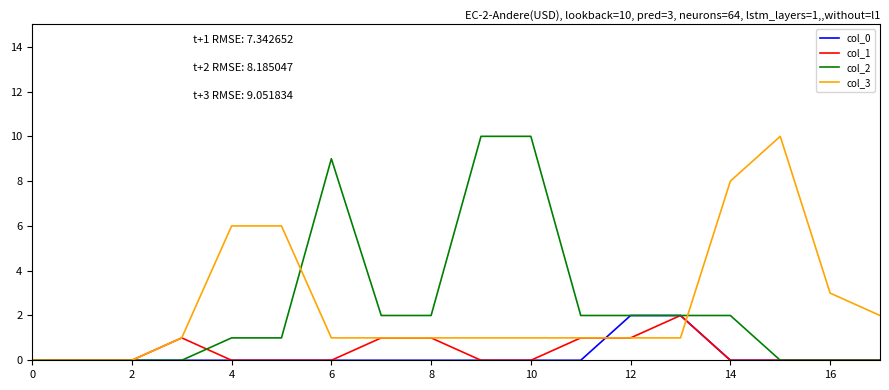

What are all the series names shown in the legend?

col_0, col_1, col_2, col_3